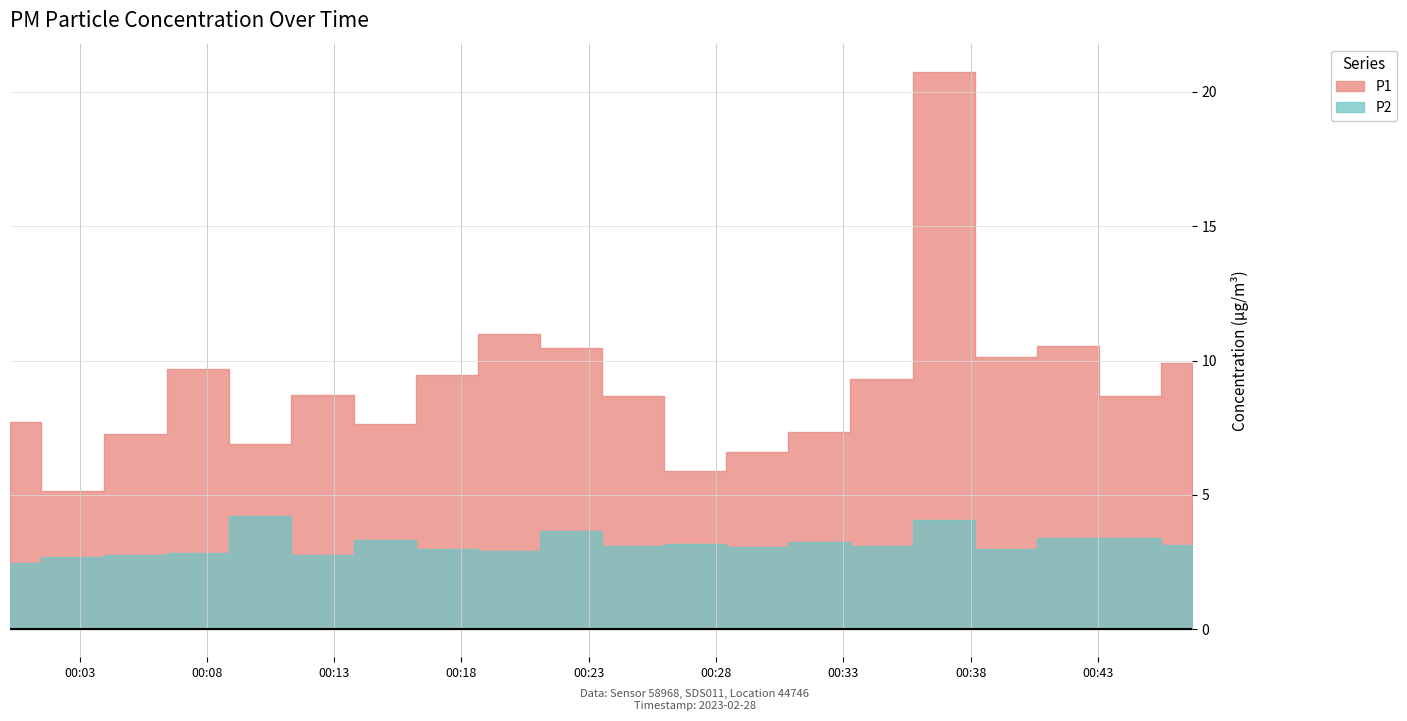

What is the minimum value shown in the chart?

2.5